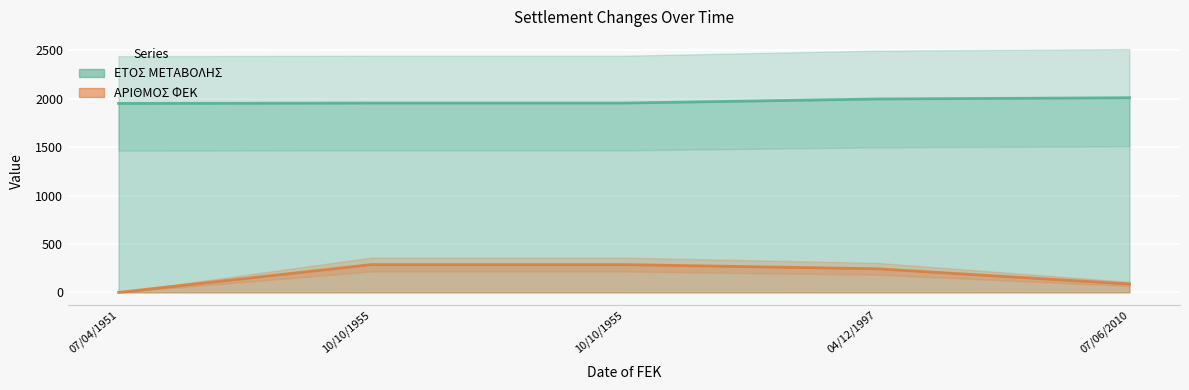

True or false: ΕΤΟΣ ΜΕΤΑΒΟΛΗΣ and ΑΡΙΘΜΟΣ ΦΕΚ cross at least once.

False